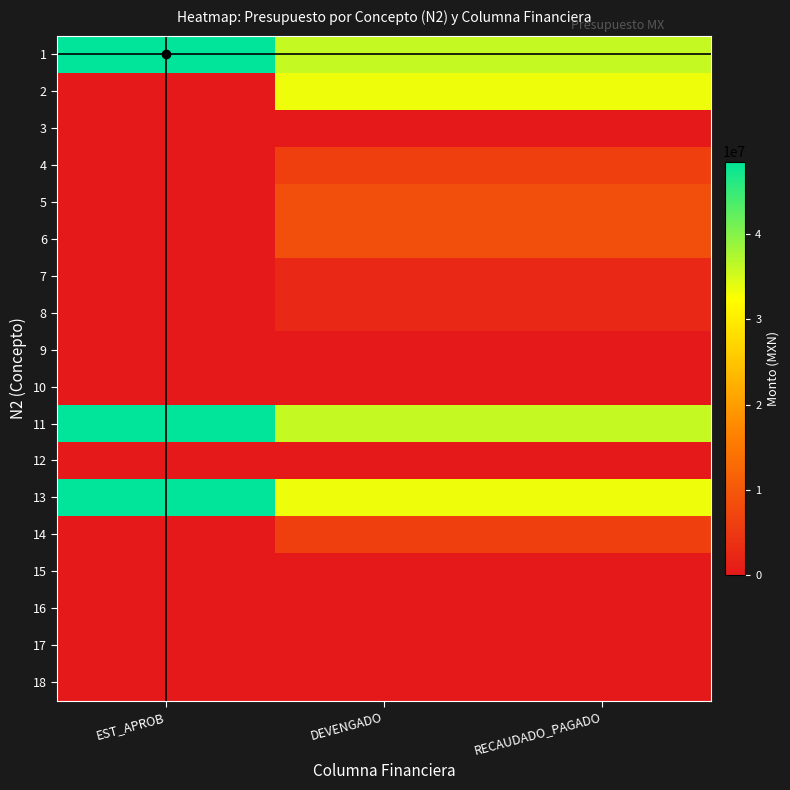

Which series has the largest total across all categories?

1